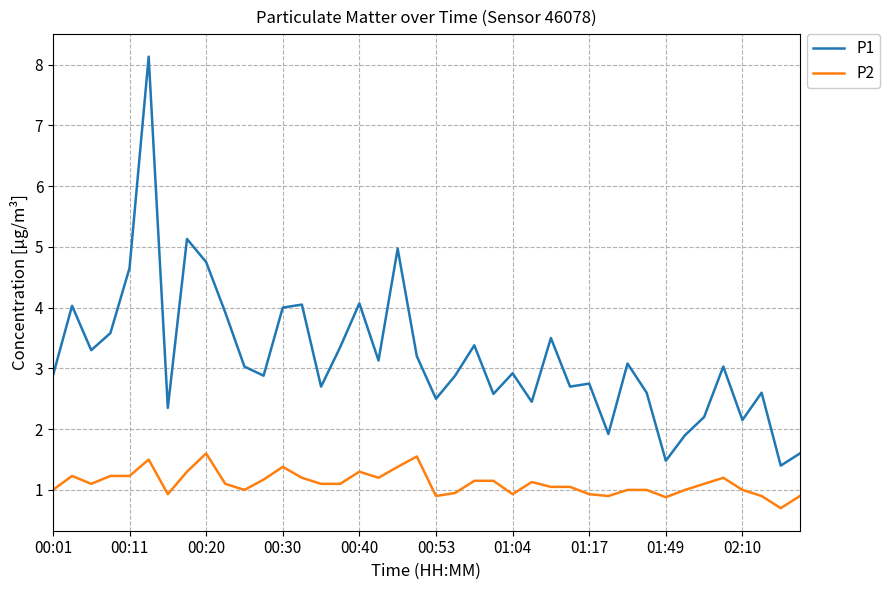

What is the difference between the maximum and minimum values in the P1 series?

6.7